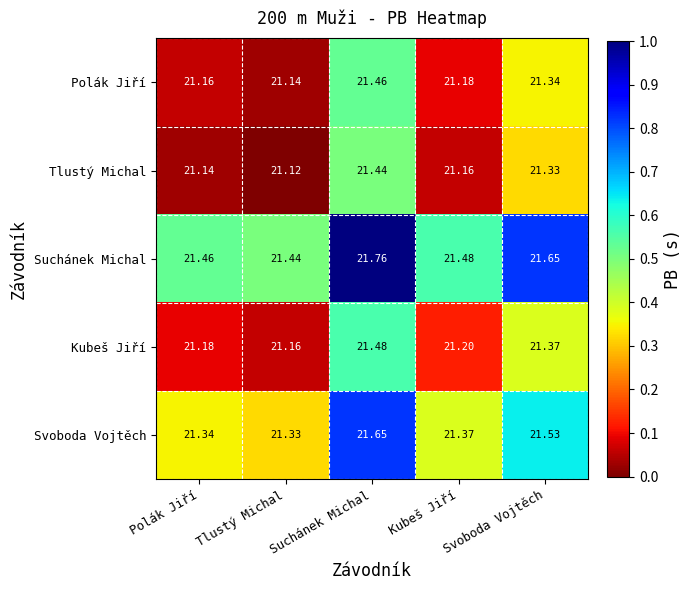

At which label is Tlustý Michal closest to 21?

Tlustý Michal